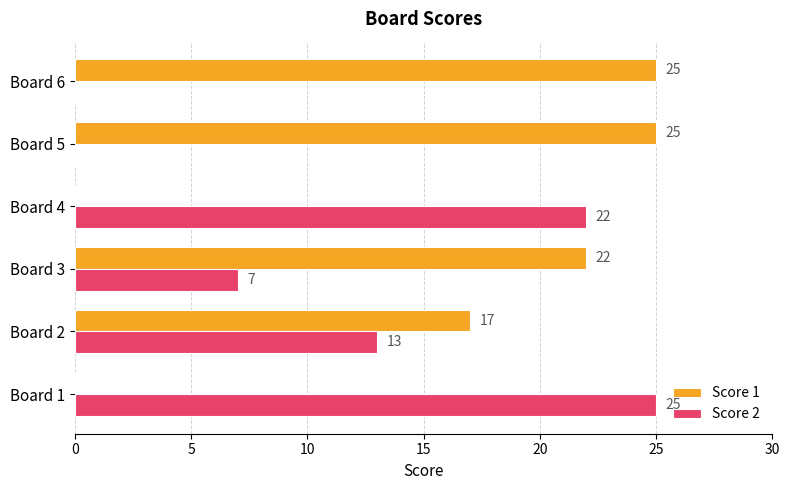

What is the sum of the Score 2 values at Board 6 and Board 2?

13